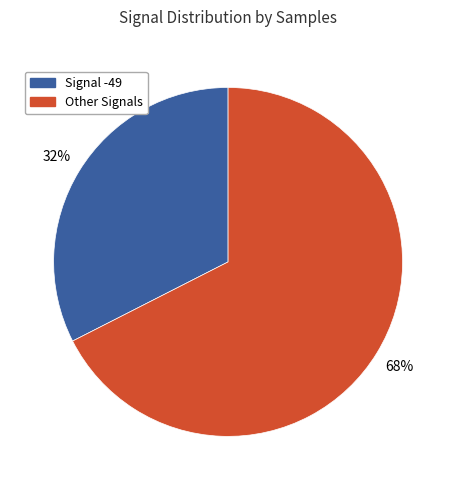

To the nearest percent, what is the average slice percentage?

50%